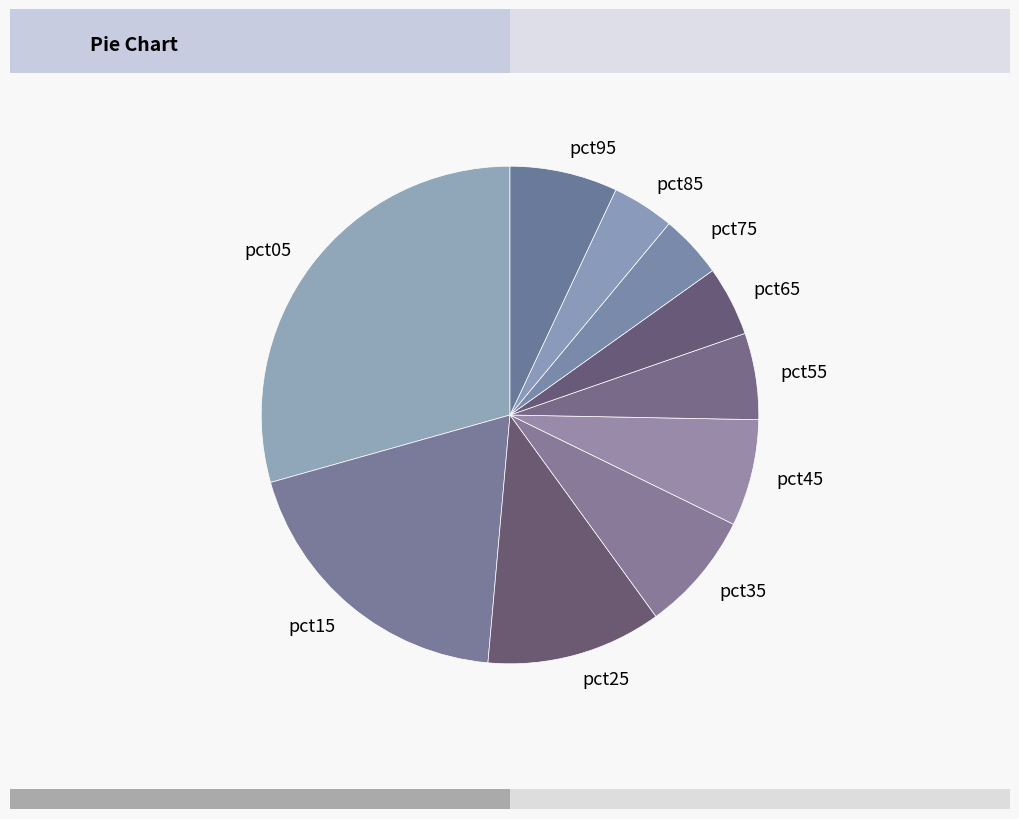

Count the number of slices in the pie.

10